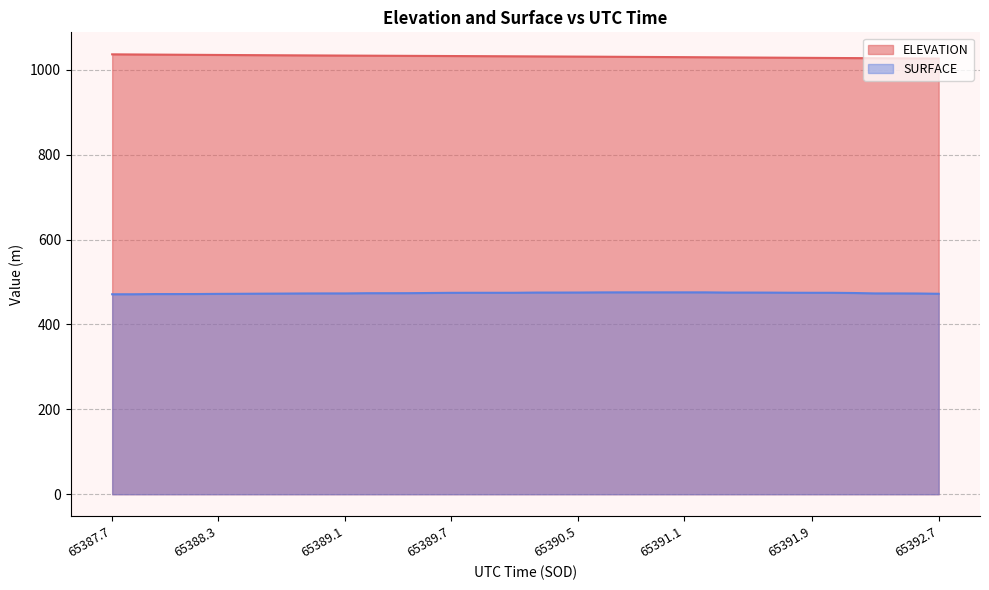

True or false: ELEVATION (line) and SURFACE (line) cross at least once.

False